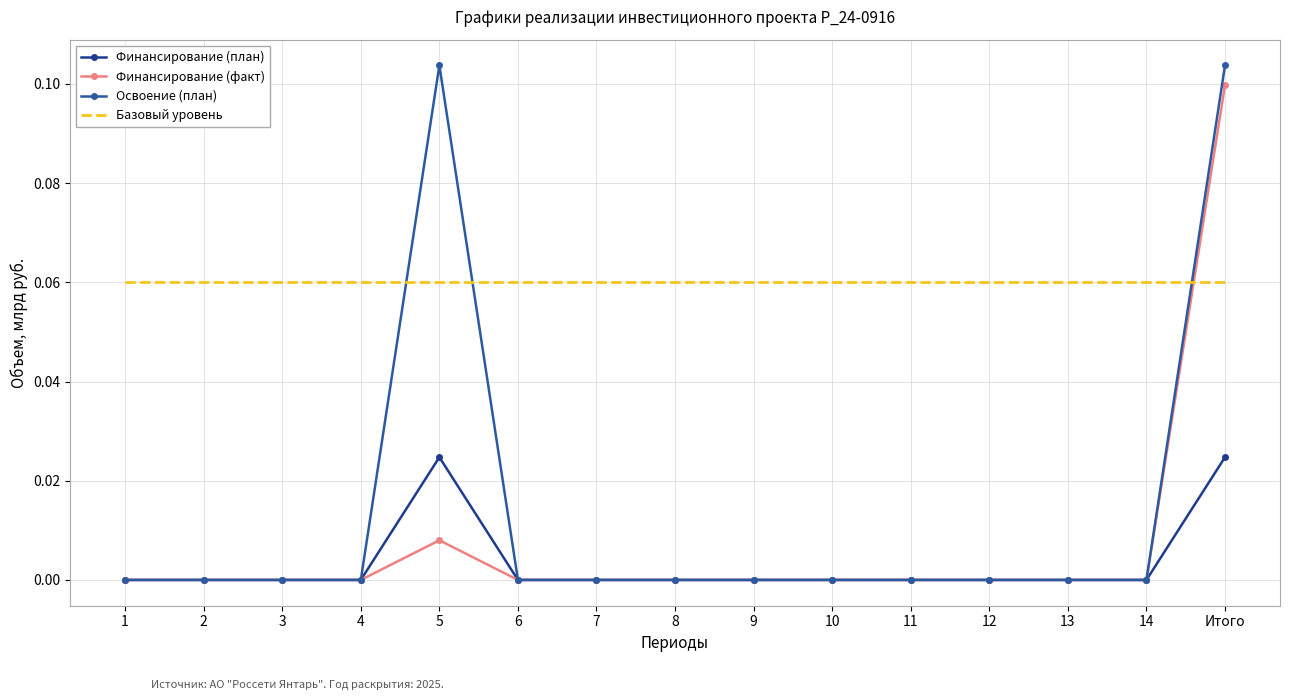

Is it true that Финансирование (факт) equals 0.1 at 2?

False